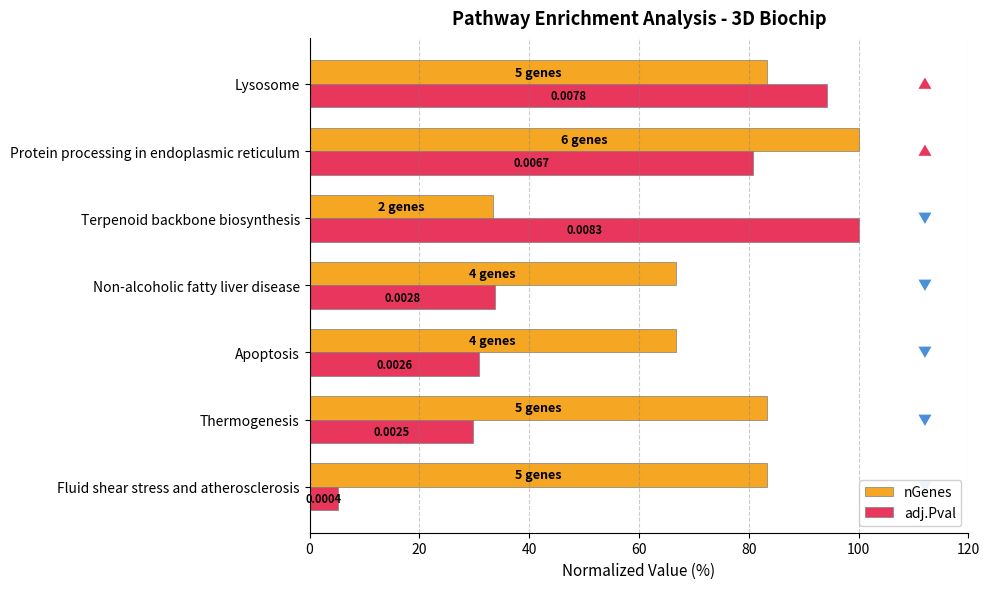

What are all the series names shown in the legend?

nGenes, adj.Pval